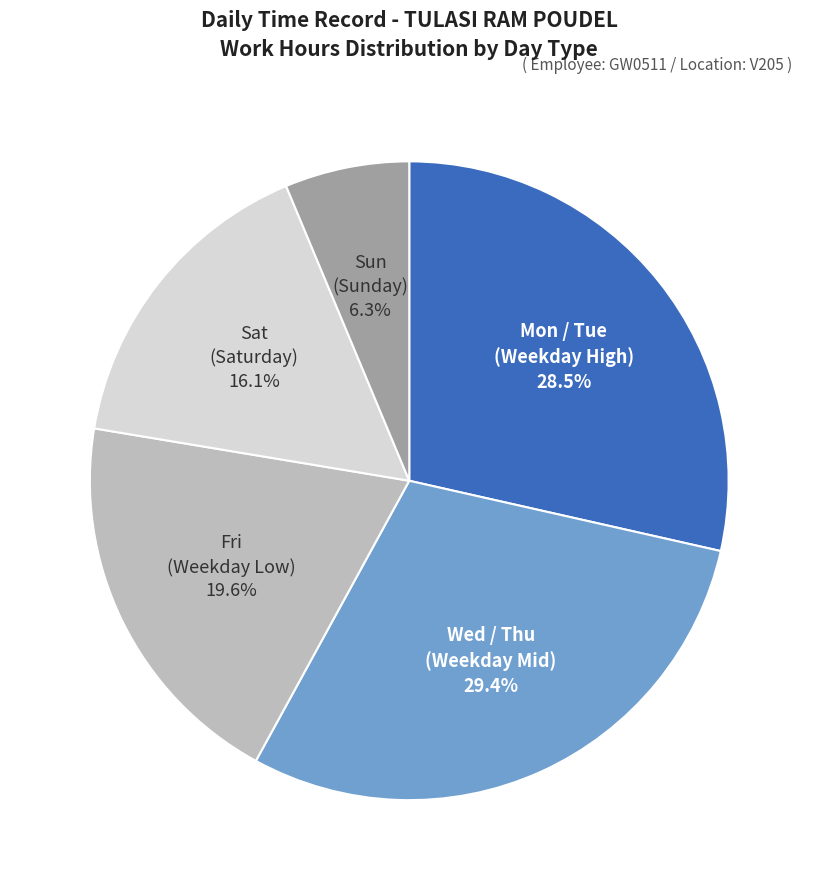

How many segments does this pie chart have?

5